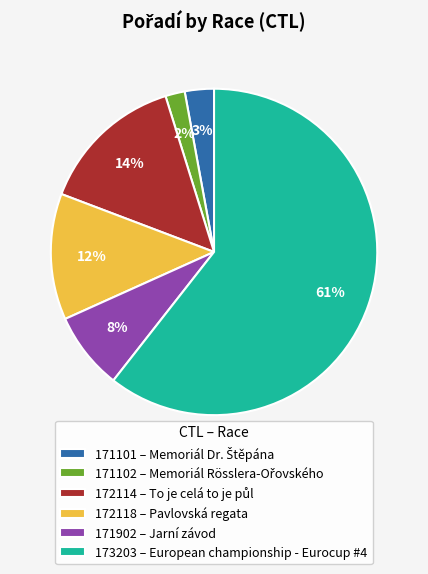

Rank the categories by value from lowest to highest.

171102, 171101, 171902, 172118, 172114, 173203